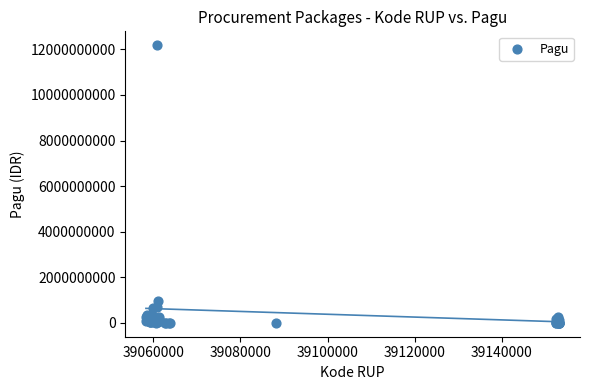

What Y value in the scatter plot is closest to 6092566000?

971640000